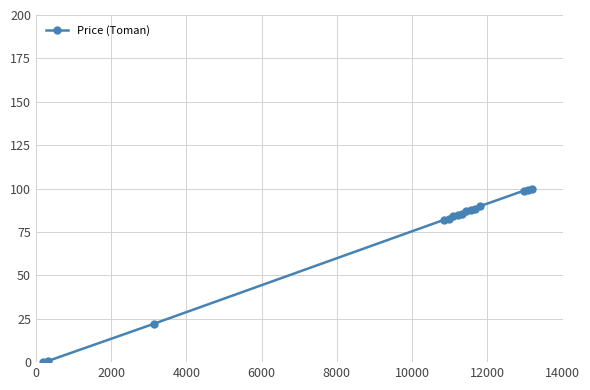

What is the sum of all values?

1092.7